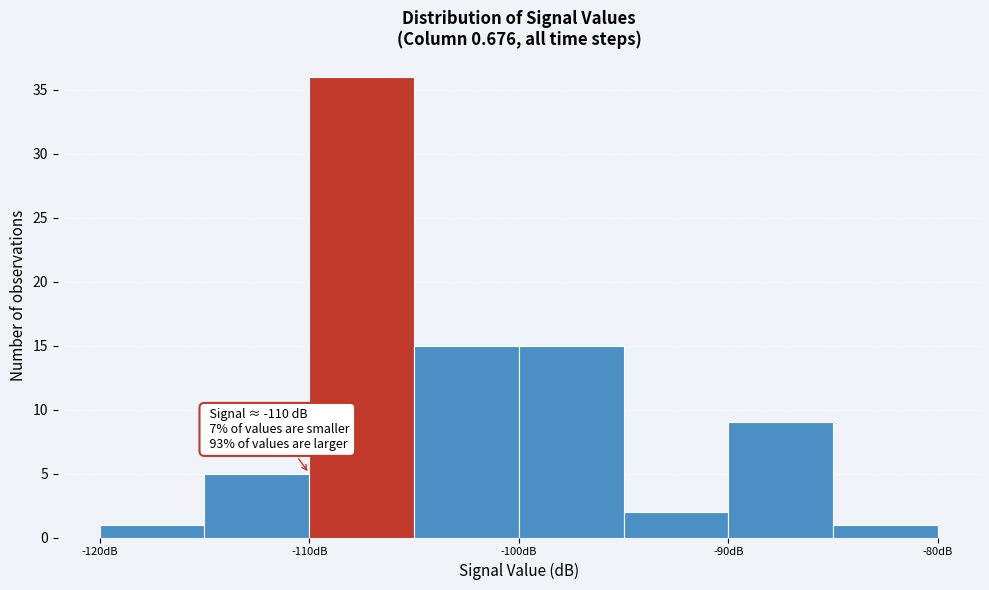

Over which range of the x-axis is the bar tallest?

-110 to -105